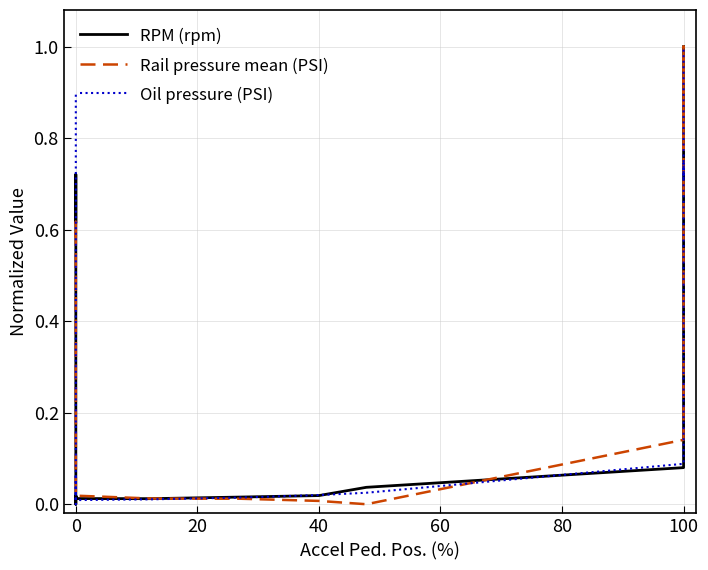

Which series changed the most between 40 and 100?

Rail pressure mean (PSI)